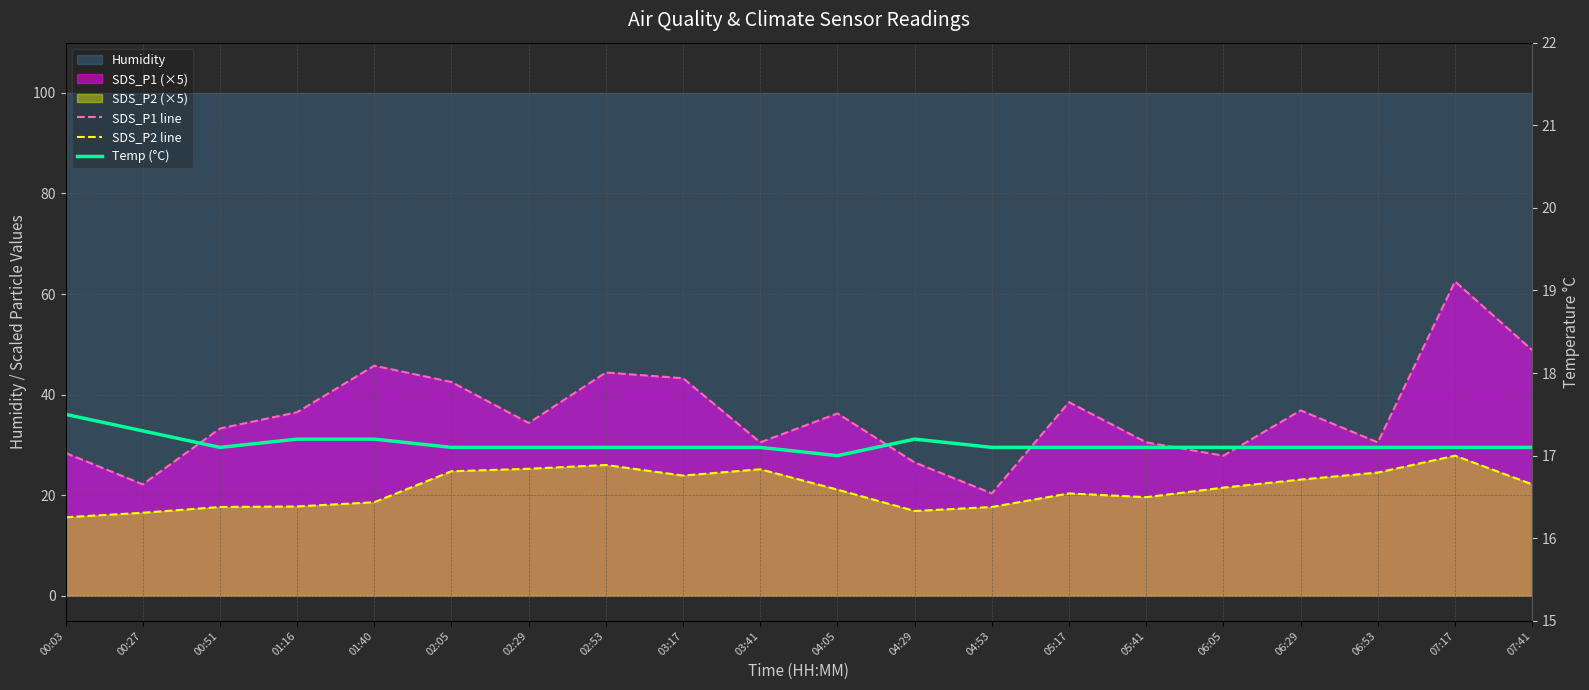

What is the approximate value of SDS_P1 line at 02:05?

42.5